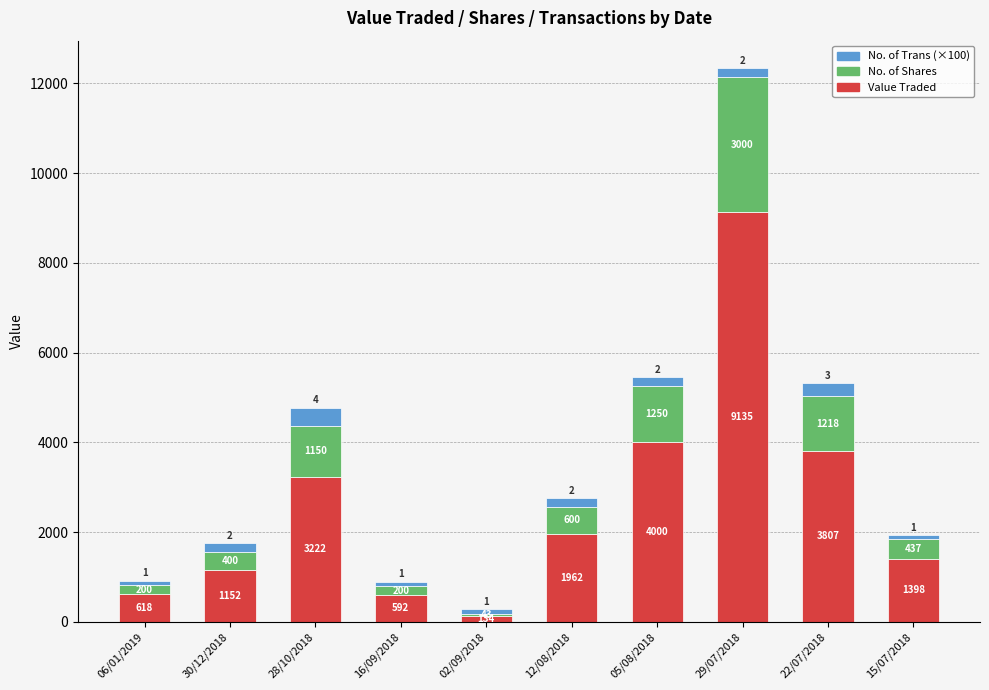

What is the minimum value for Value Traded?

134